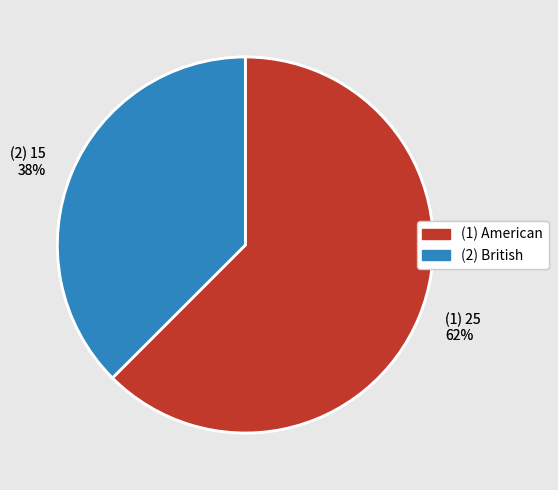

To the nearest percent, what is the combined percentage of (2) 15 38% and (1) 25 62%?

100%